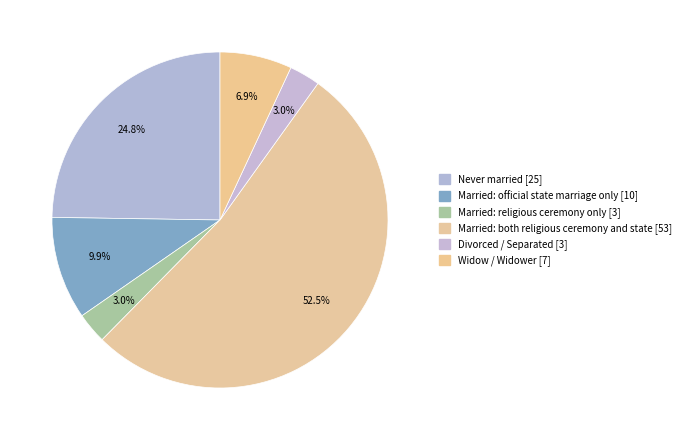

Count the number of slices in the pie.

6